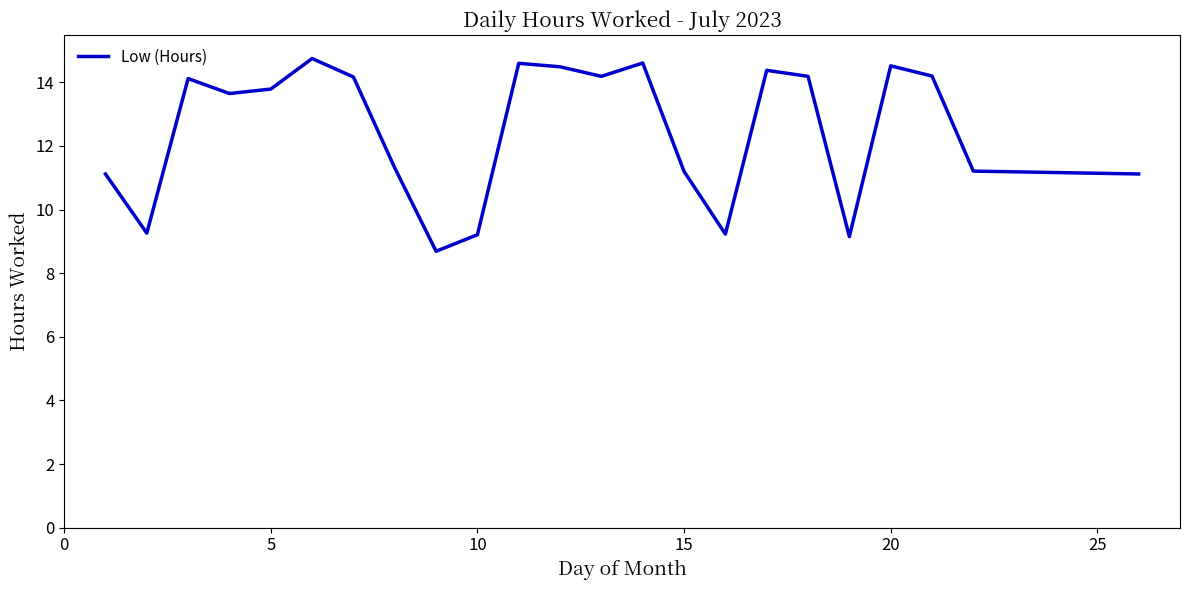

True or false: there are more than 2 points higher than both neighbors.

True